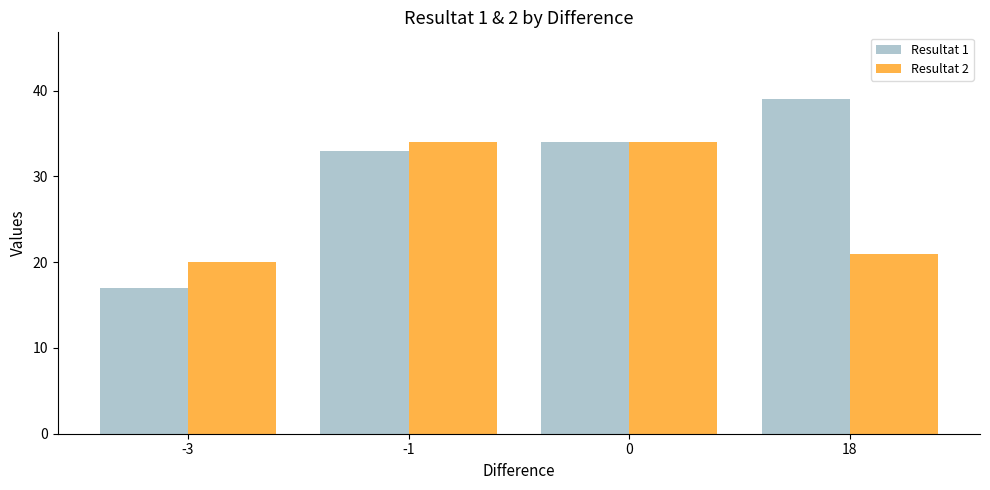

What is the difference between the maximum and second lowest values in the Resultat 2 series?

13